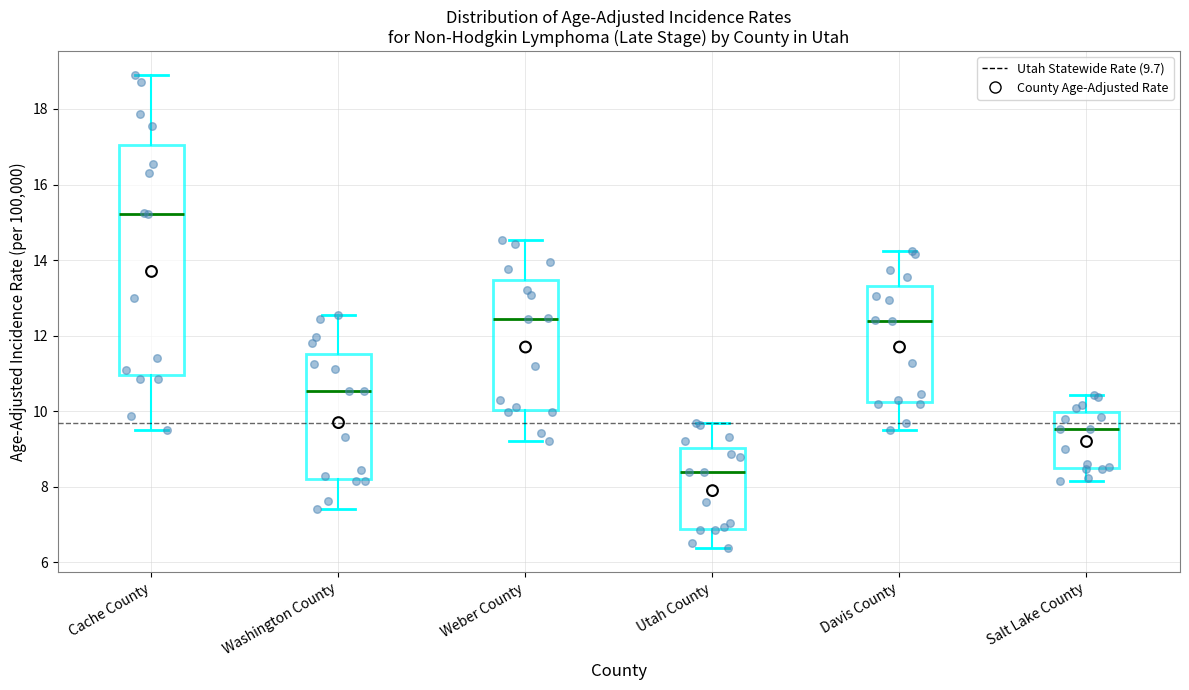

Reading left to right, read every box against the y-axis: the position of its median line, the range the box covers, and the ends of its whiskers. The values are not printed on the chart, so give them approximately, as read against the axis.

Cache County: median 15.2, box 11.0 to 17.0, whiskers 9.6 to 19.0
Washington County: median 10.6, box 8.2 to 11.6, whiskers 7.4 to 12.6
Weber County: median 12.4, box 10.0 to 13.4, whiskers 9.2 to 14.6
Utah County: median 8.4, box 6.8 to 9.0, whiskers 6.4 to 9.6
Davis County: median 12.4, box 10.2 to 13.4, whiskers 9.6 to 14.2
Salt Lake County: median 9.6, box 8.6 to 10.0, whiskers 8.2 to 10.4